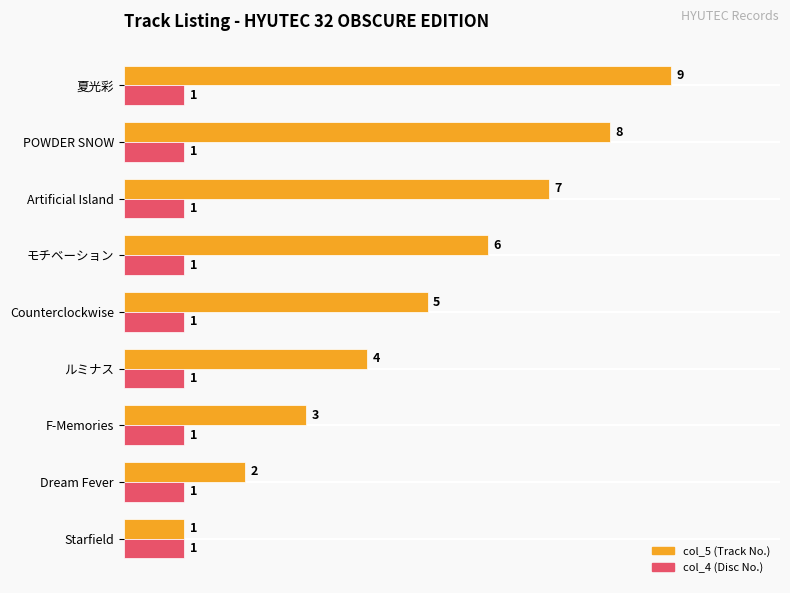

What is the greatest value displayed?

1.0